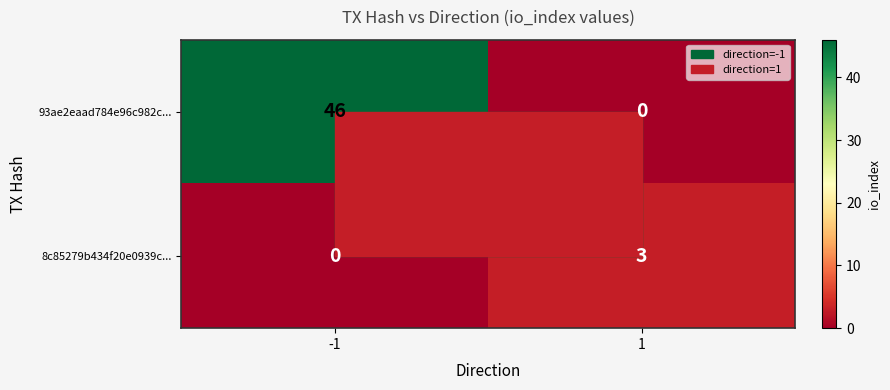

Which series has the largest range (max minus min)?

93ae2eaad784e96c982c...